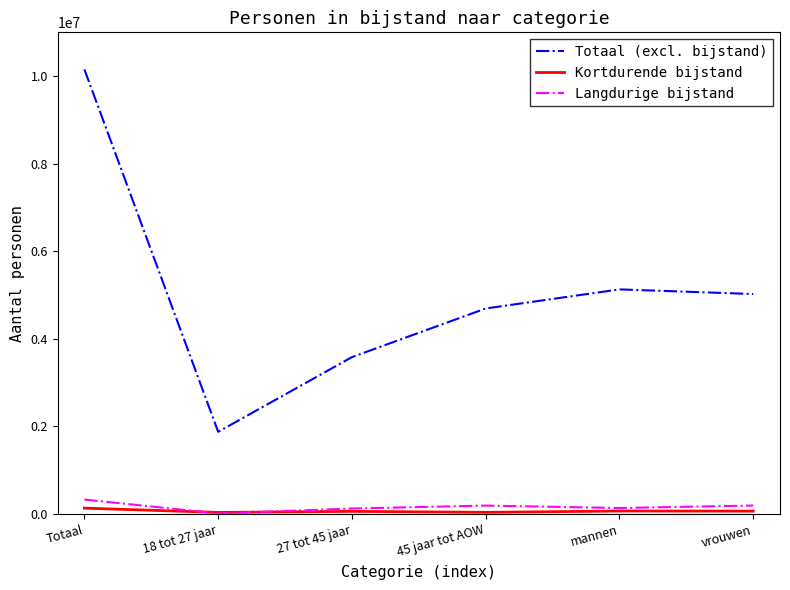

Which series changed the most between 18 tot 27 jaar and 45 jaar tot AOW?

Totaal (excl. bijstand)